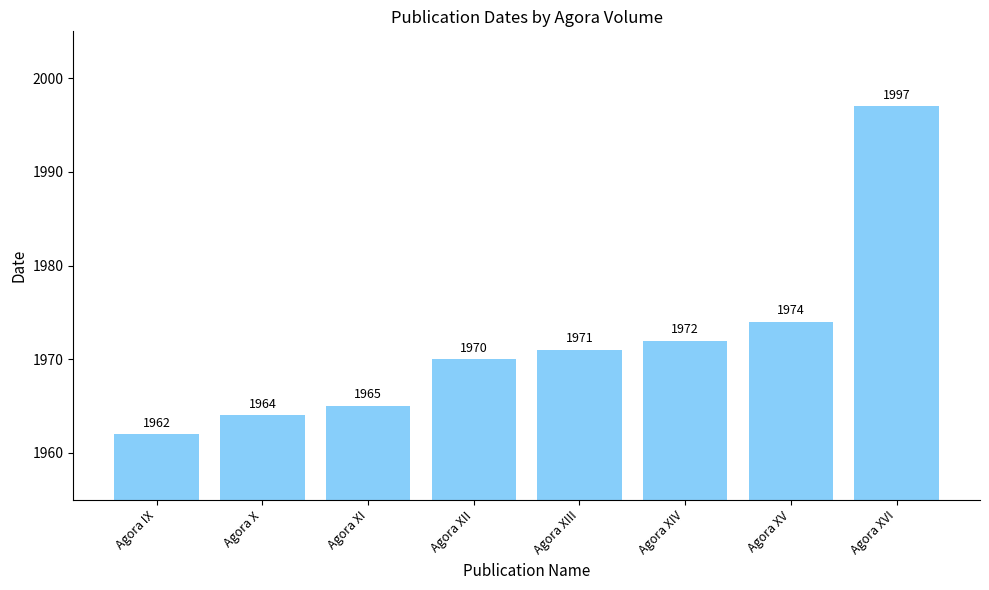

At which label is the value closest to 1979?

Agora XV